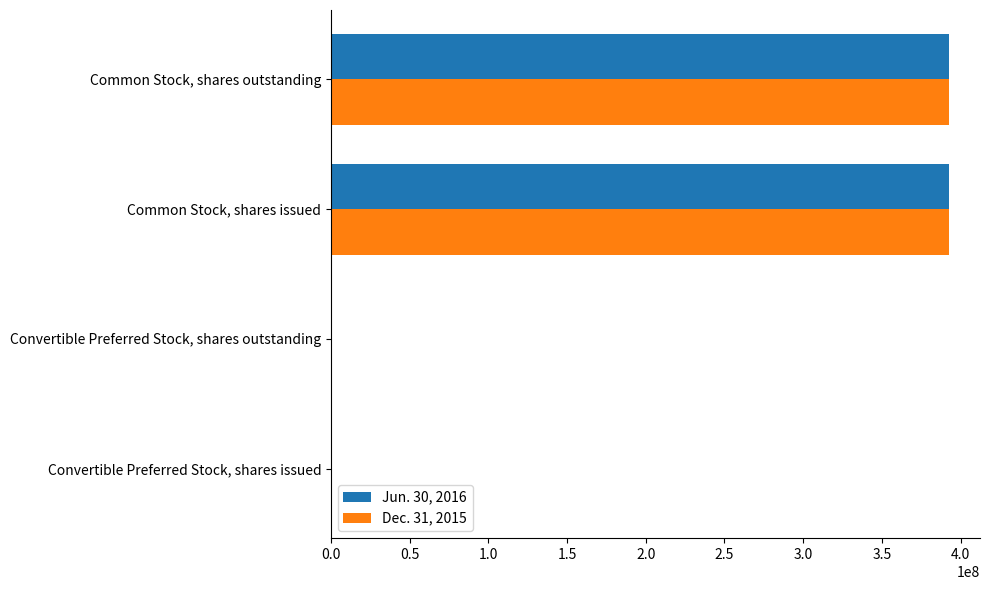

What are all the series names shown in the legend?

Jun. 30, 2016, Dec. 31, 2015